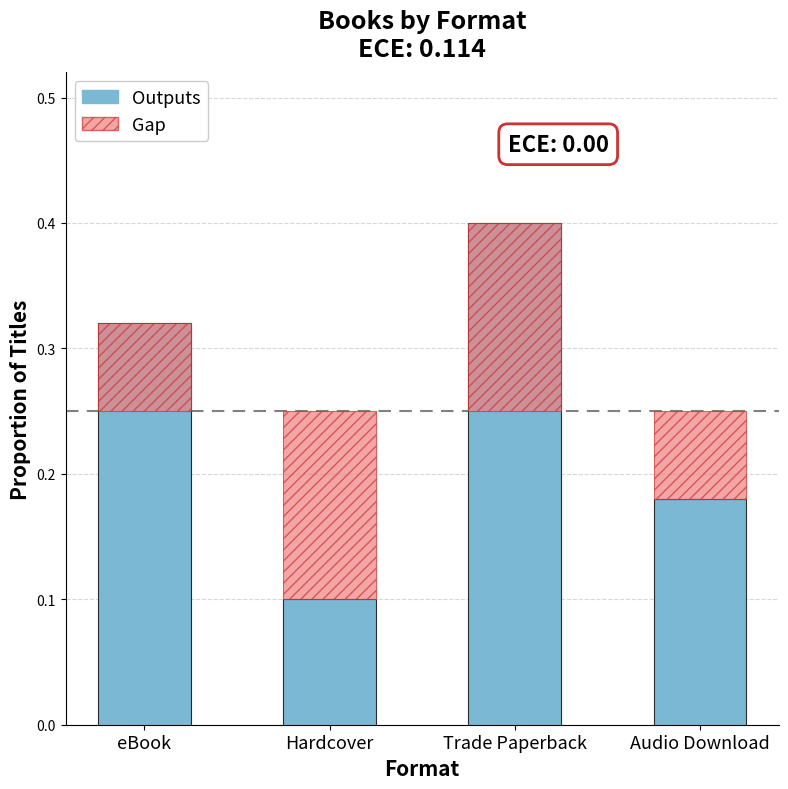

Reading left to right, extract all data points from this chart.

eBook=0.3	Hardcover=0.1	Trade Paperback=0.4	Audio Download=0.2